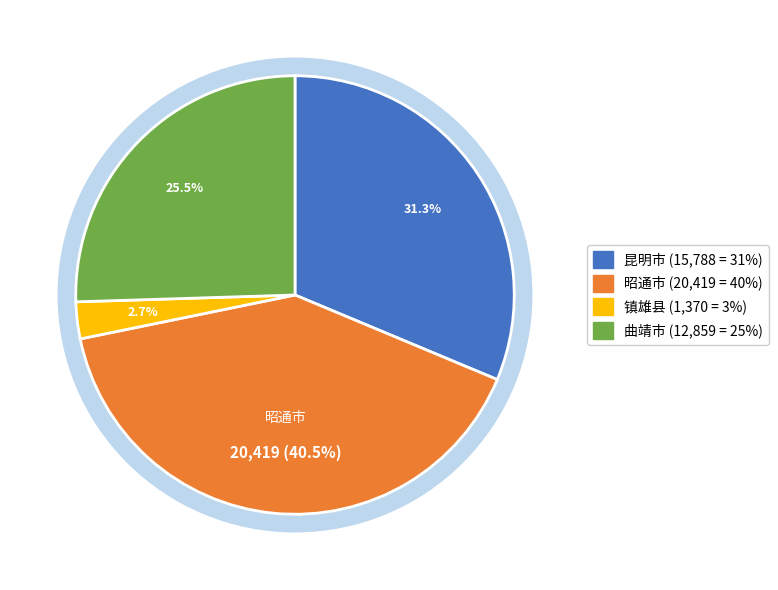

What is the total percentage of 镇雄县 and 曲靖市?

28.2%